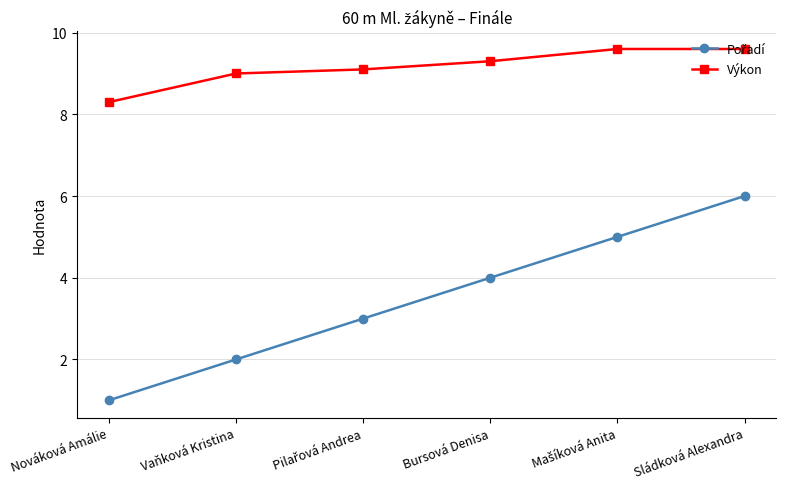

What is the difference between the Výkon values at Sládková Alexandra and Vaňková Kristina?

0.6